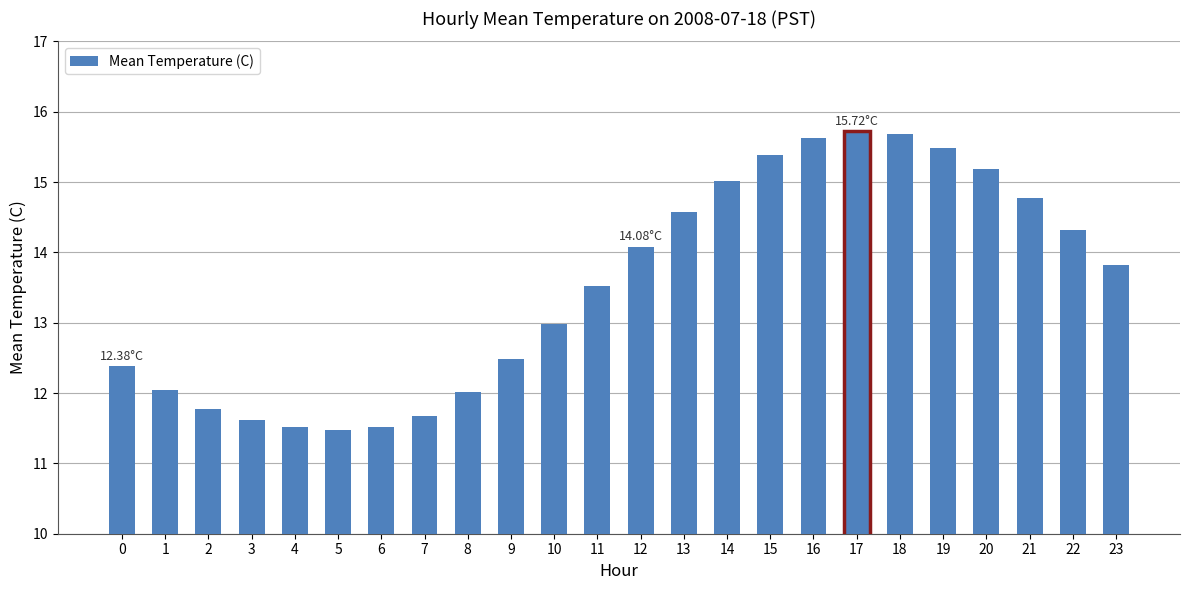

What value does the data have at 12?

14.1